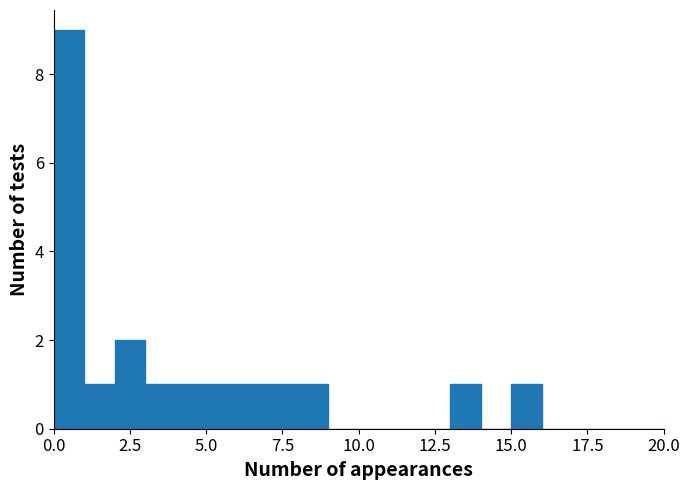

Around what value on the x-axis is the tallest bar? Give the approximate position of its centre, as read against the axis.

0.5